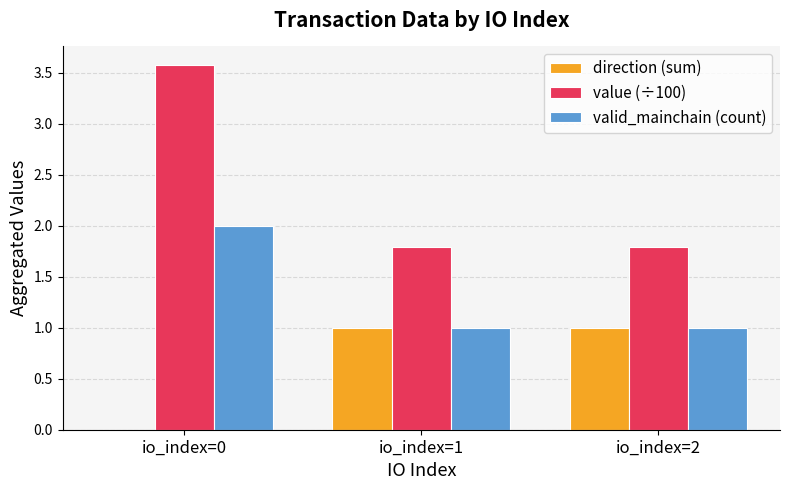

At which label is direction (sum) closest to 0?

io_index=0